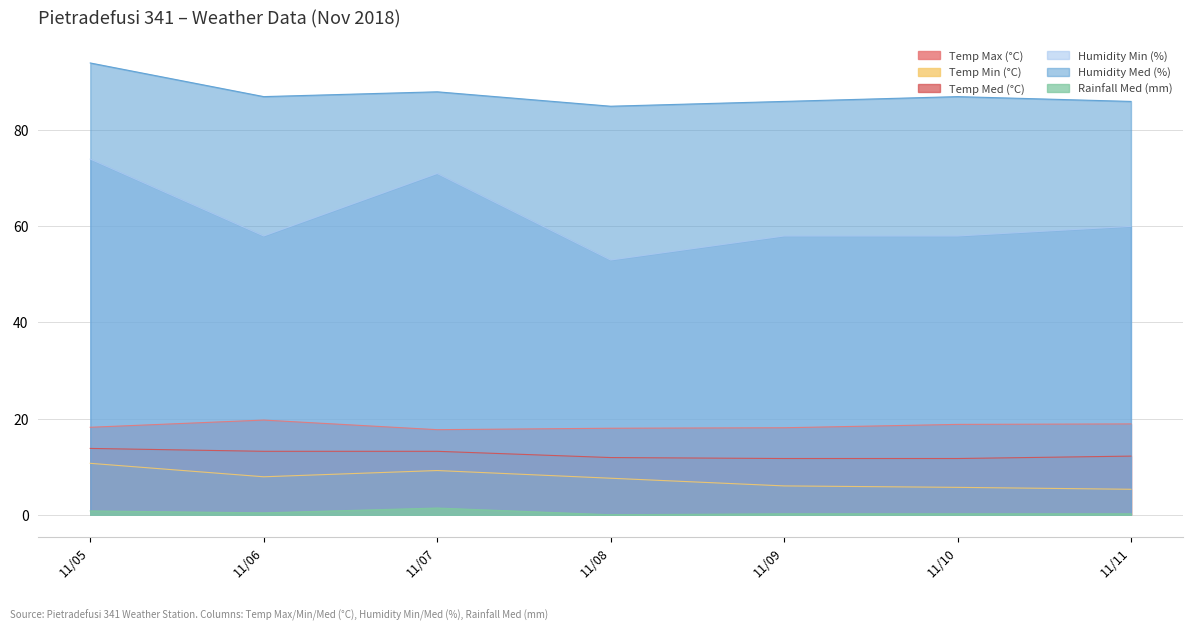

What are all the series names shown in the legend?

Temp Max (°C), Temp Min (°C), Temp Med (°C), Humidity Min (%), Humidity Med (%), Rainfall Med (mm)